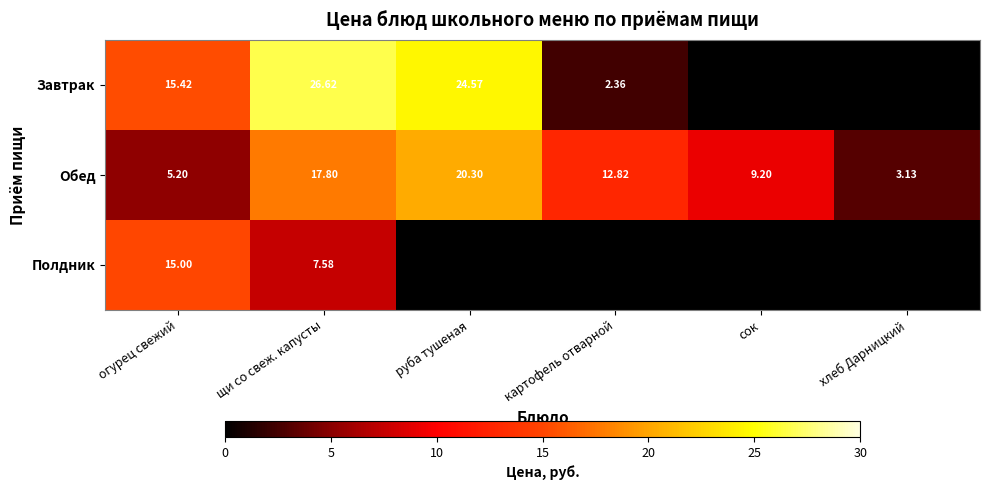

Which label corresponds to the largest value in the chart?

щи со свеж. капусты